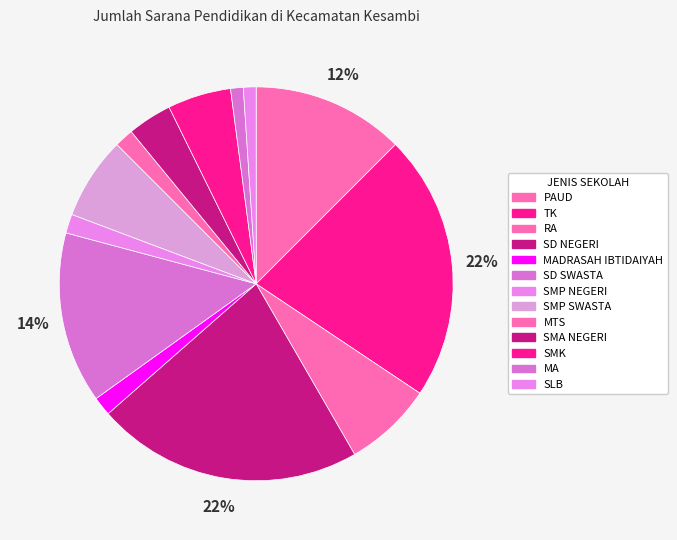

To the nearest percent, what percentage of the pie is TK?

22%